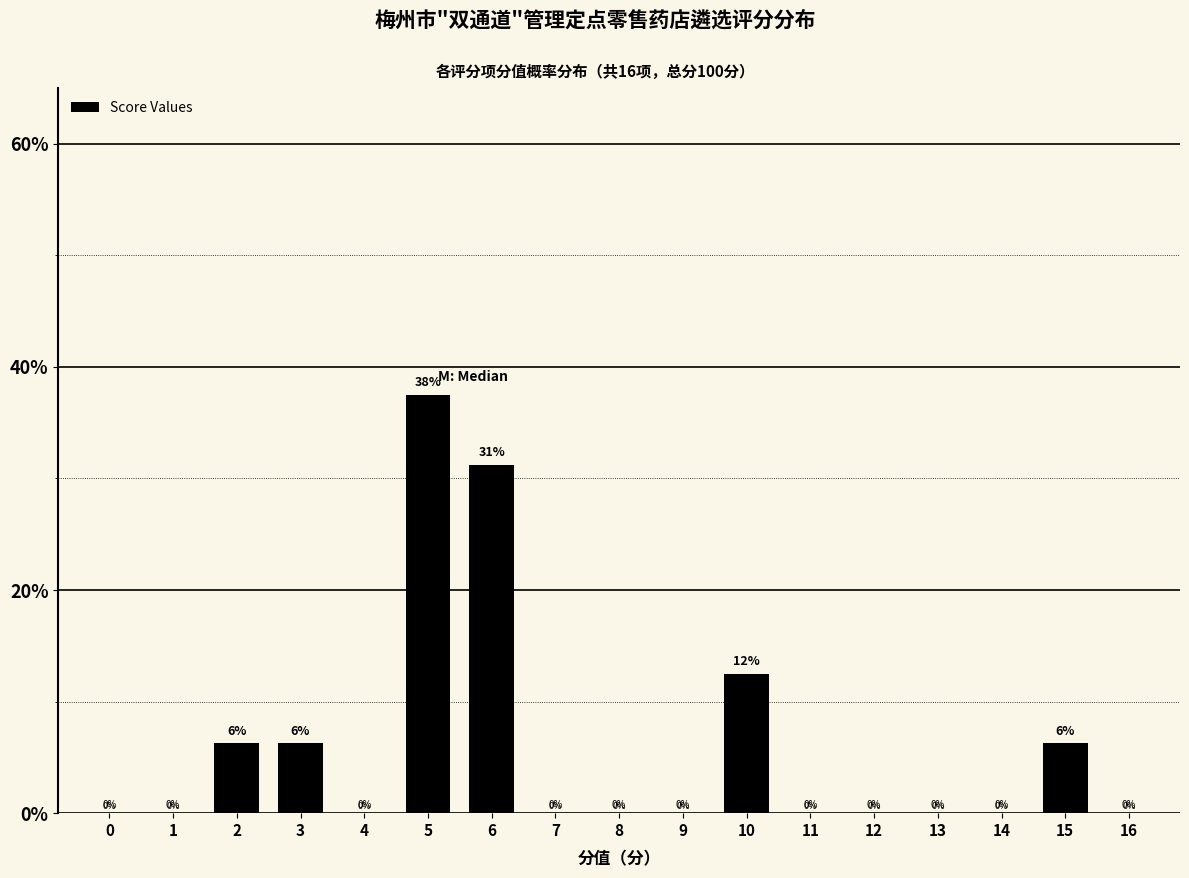

Between 15 and 1, which is larger?

15